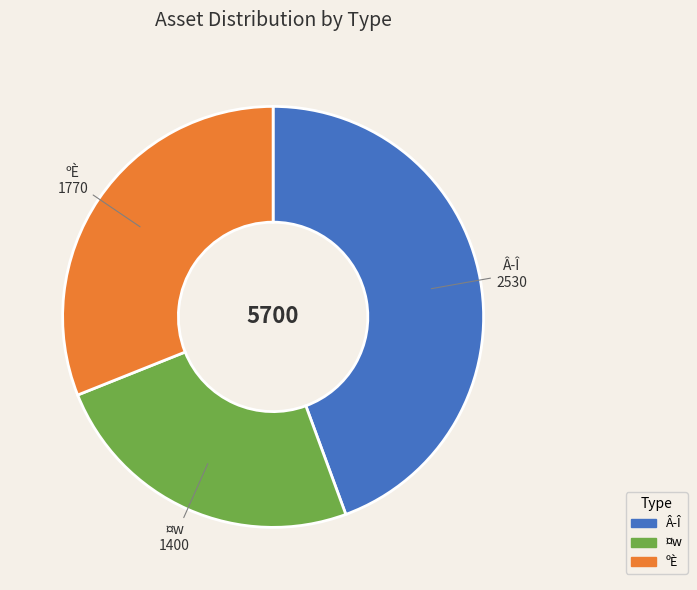

Is there any slice that represents more than half of the pie?

No